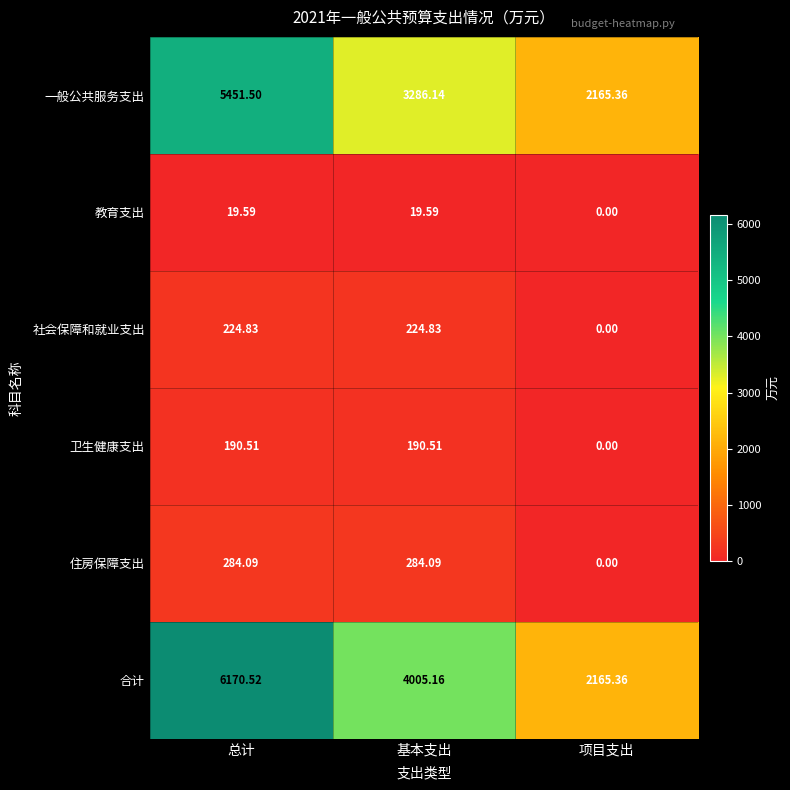

Which series has the largest total across all categories?

合计